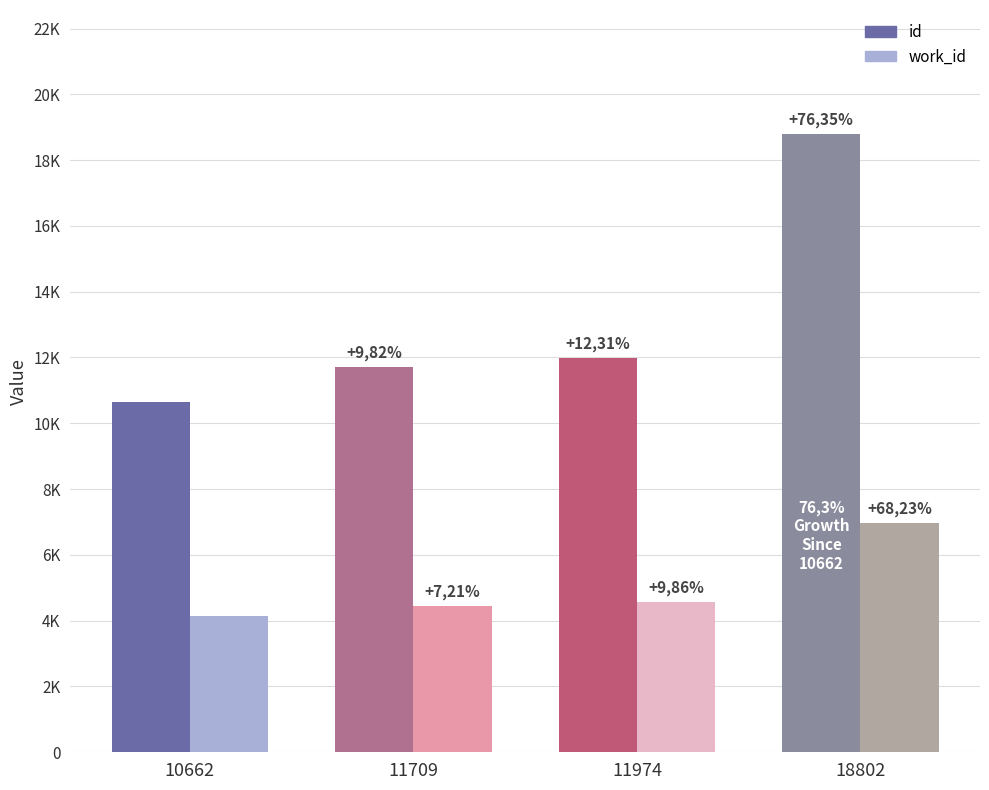

True or false: id has a value of 11974 at 11974.

True